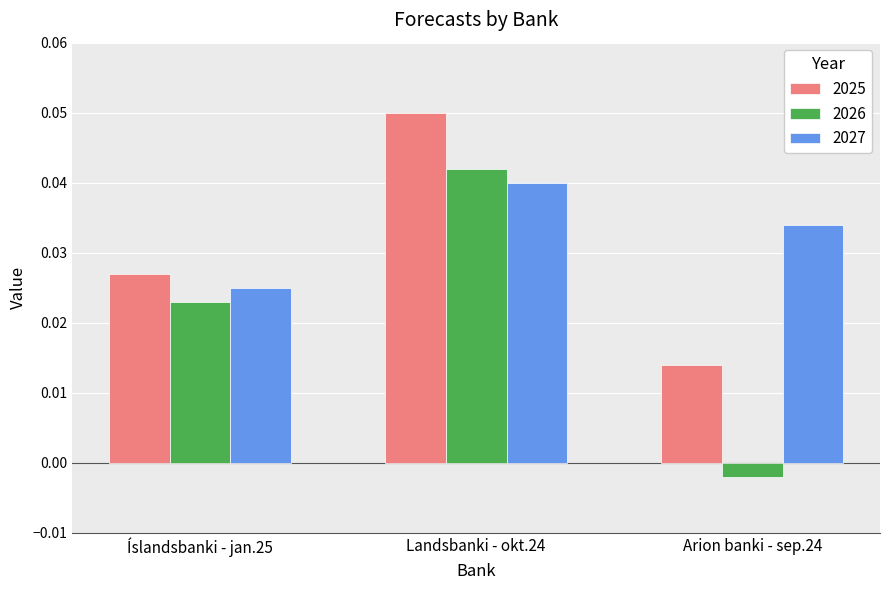

At how many categories does at least one series exceed 0?

3